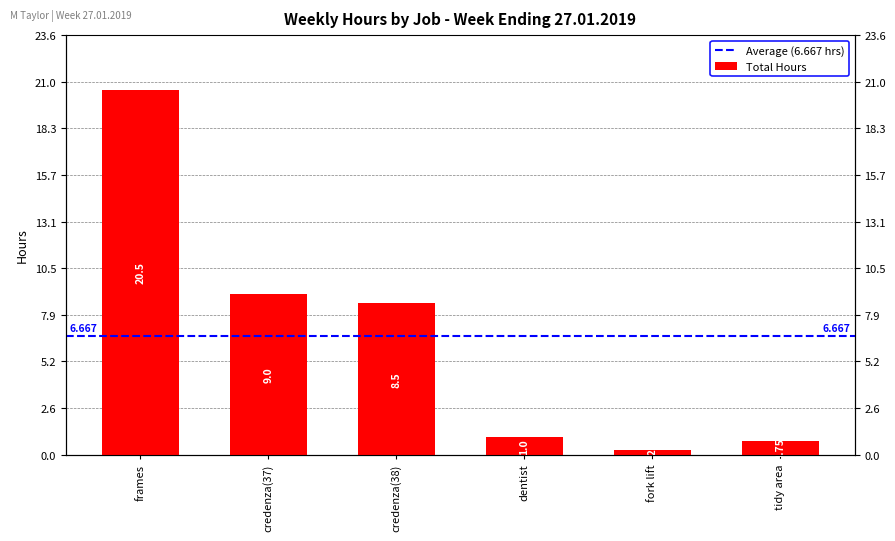

Reading left to right, what are all the values shown in this chart?

20.5	9.0	8.5	1.0	0.2	0.8